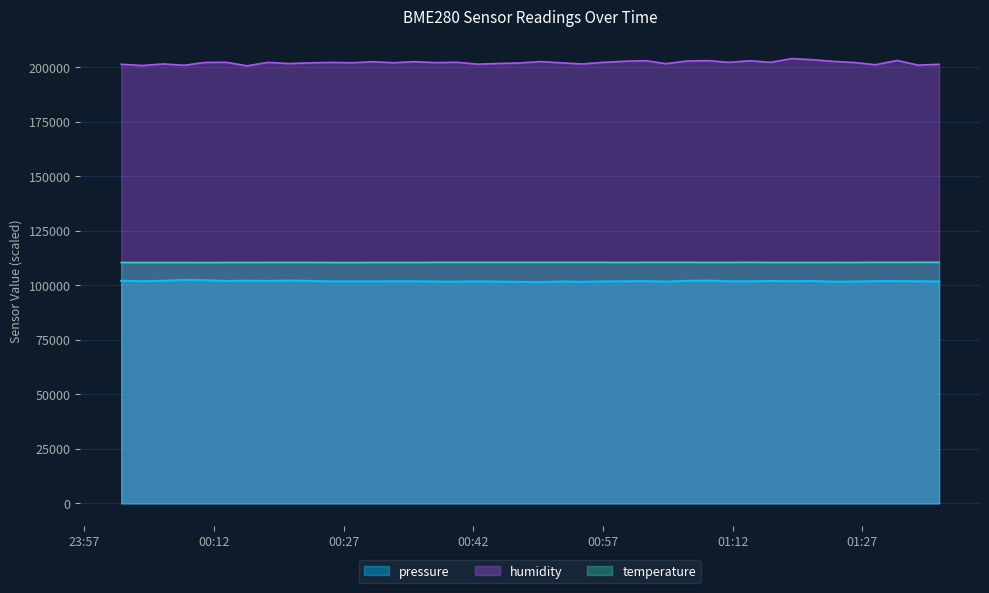

At how many categories does at least one series exceed 169262?

40